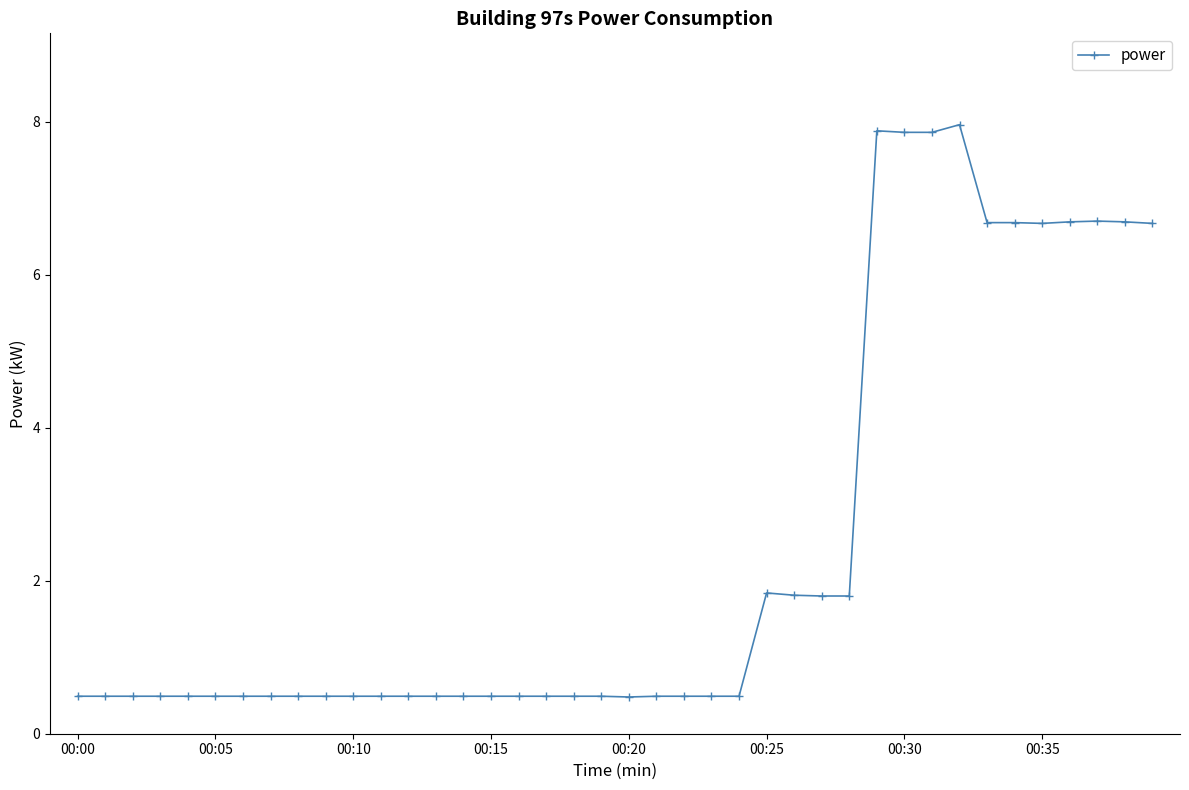

How many lines are shown in the chart?

1